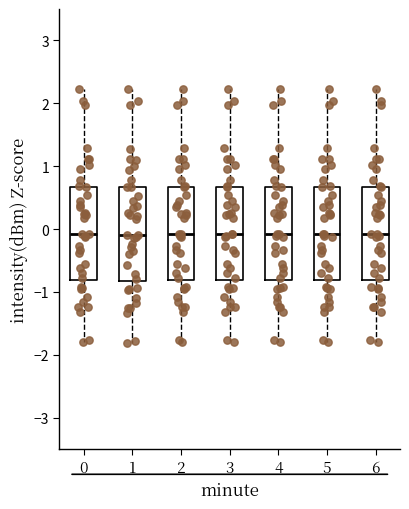

Reading left to right, read every box against the y-axis: the position of its median line, the range the box covers, and the ends of its whiskers. The values are not printed on the chart, so give them approximately, as read against the axis.

0: median -0.1, box -0.8 to 0.7, whiskers -1.8 to 2.2
1: median -0.1, box -0.8 to 0.7, whiskers -1.8 to 2.2
2: median -0.1, box -0.8 to 0.7, whiskers -1.8 to 2.2
3: median -0.1, box -0.8 to 0.7, whiskers -1.8 to 2.2
4: median -0.1, box -0.8 to 0.7, whiskers -1.8 to 2.2
5: median -0.1, box -0.8 to 0.7, whiskers -1.8 to 2.2
6: median -0.1, box -0.8 to 0.7, whiskers -1.8 to 2.2